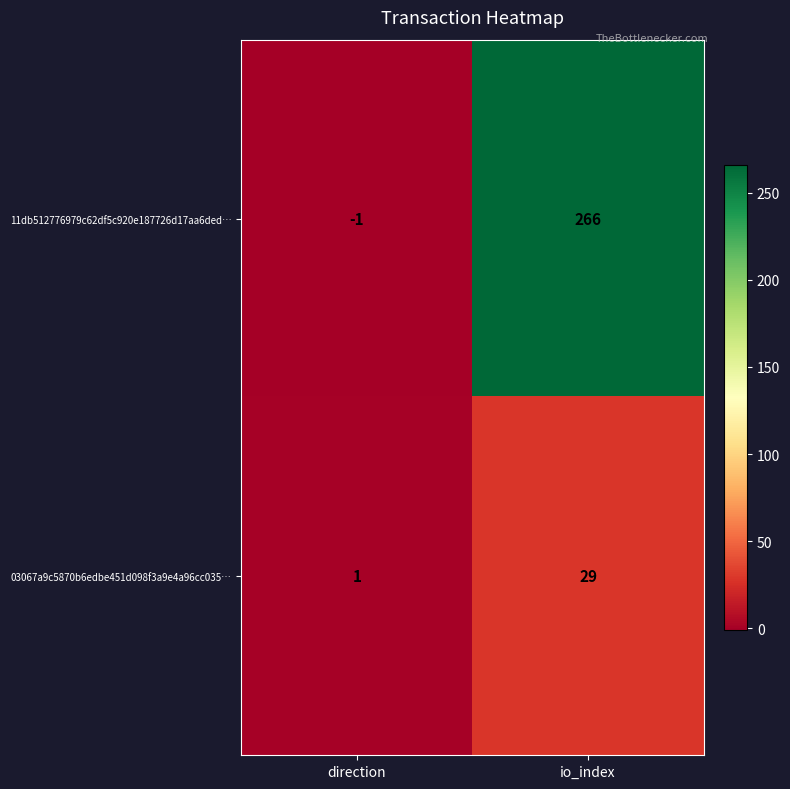

What is the difference between the maximum and minimum values in the 11db512776979c62df5c920e187726d17aa6ded… series?

267